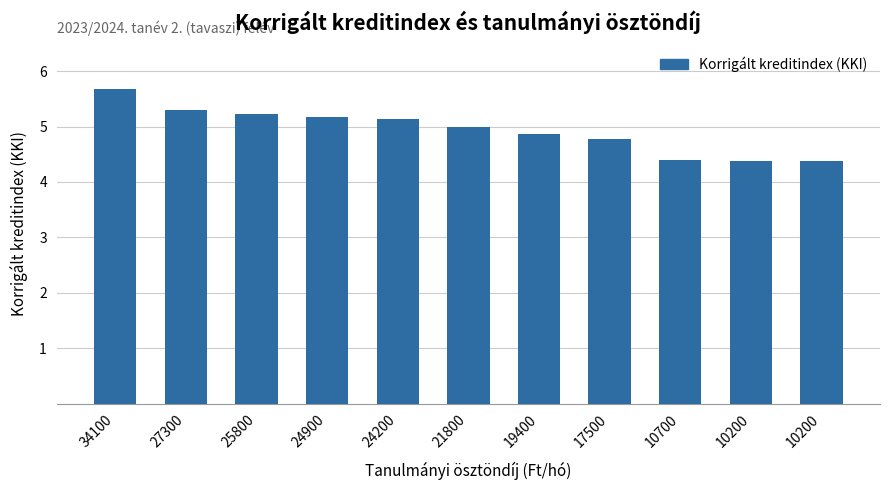

Reading left to right, list all the values displayed in this chart.

5.7	5.3	5.2	5.2	5.1	5.0	4.9	4.8	4.4	4.4	4.4